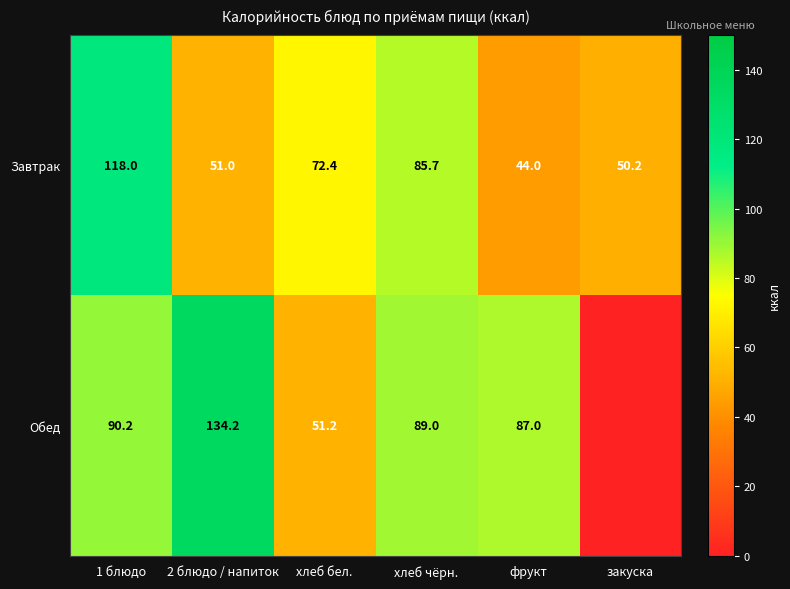

Is the value of Завтрак at 1 блюдо greater than the value of Обед at хлеб бел.?

Yes